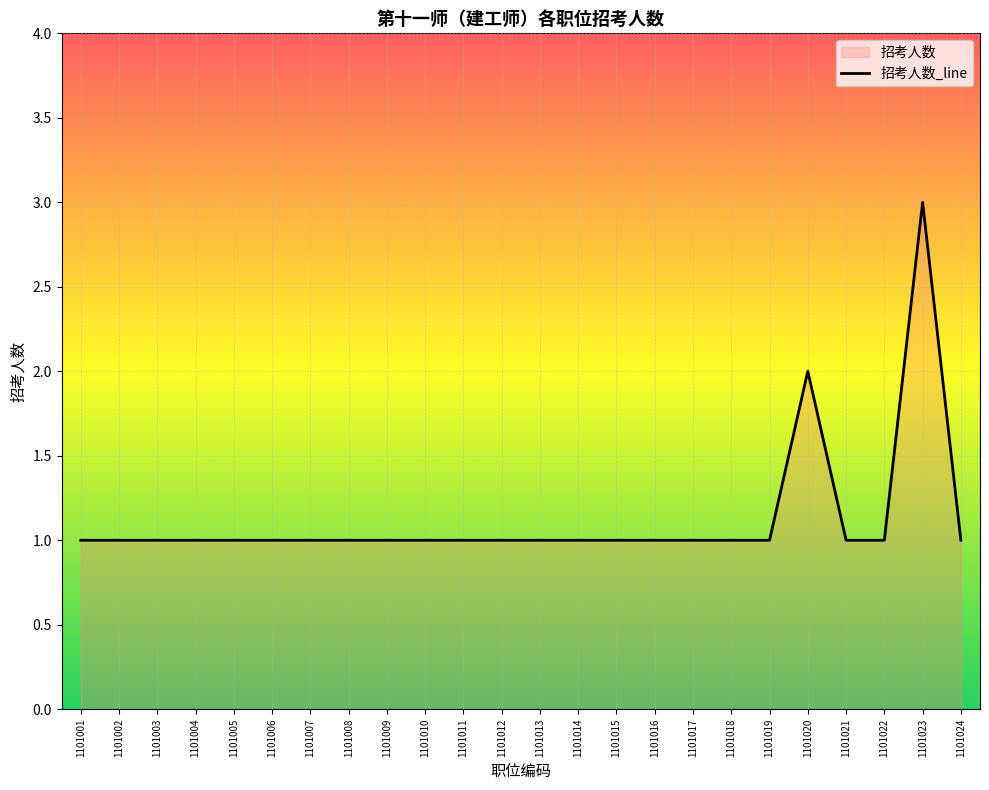

Which label corresponds to the smallest value in the chart?

1101001